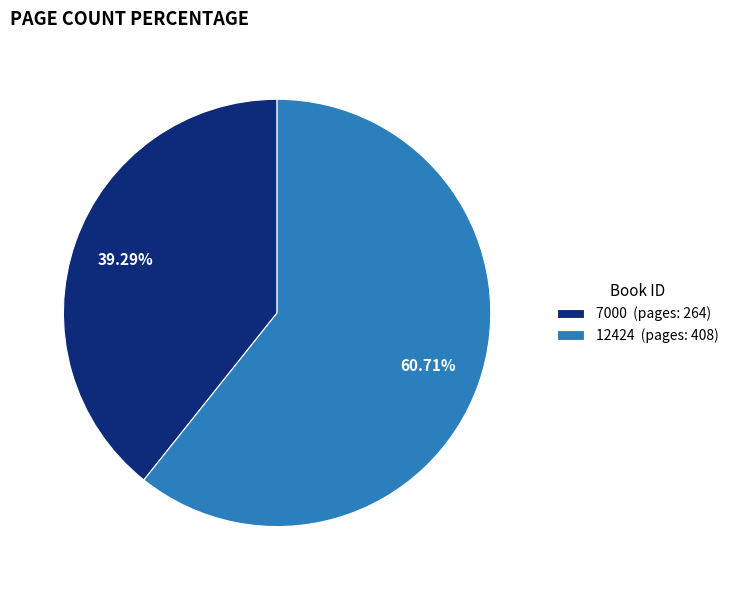

Is there any slice that represents more than half of the pie?

Yes